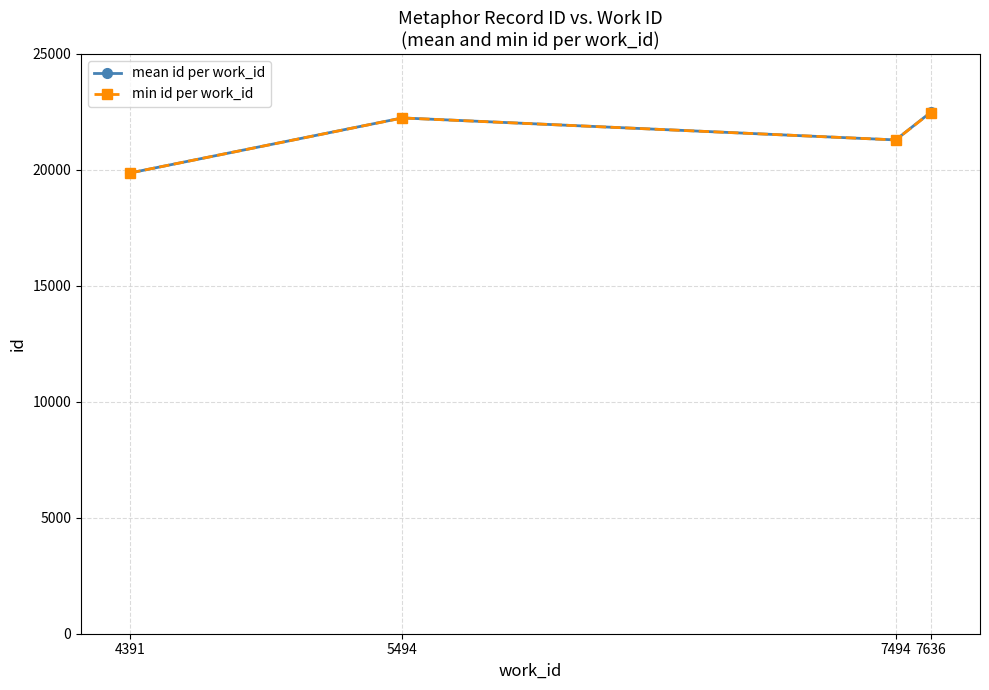

What is the maximum value shown in the chart?

22483